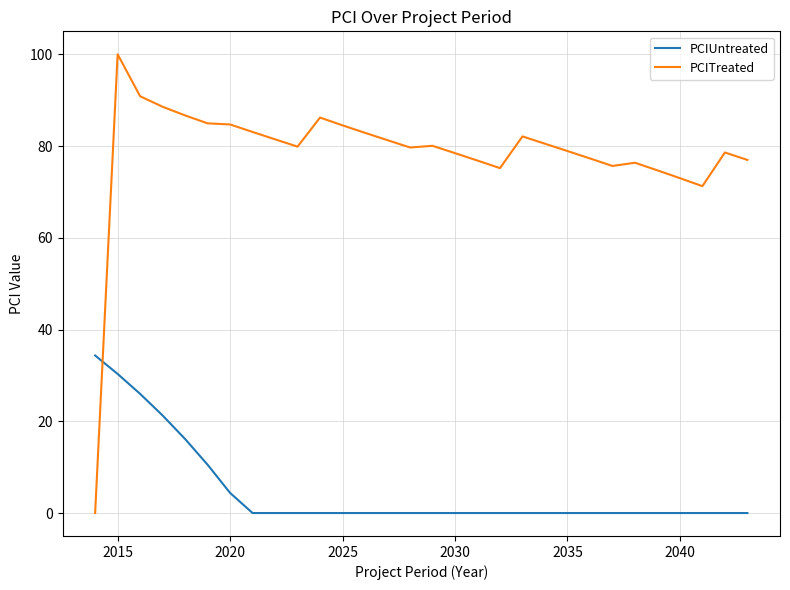

Which series has the largest range (max minus min)?

PCITreated